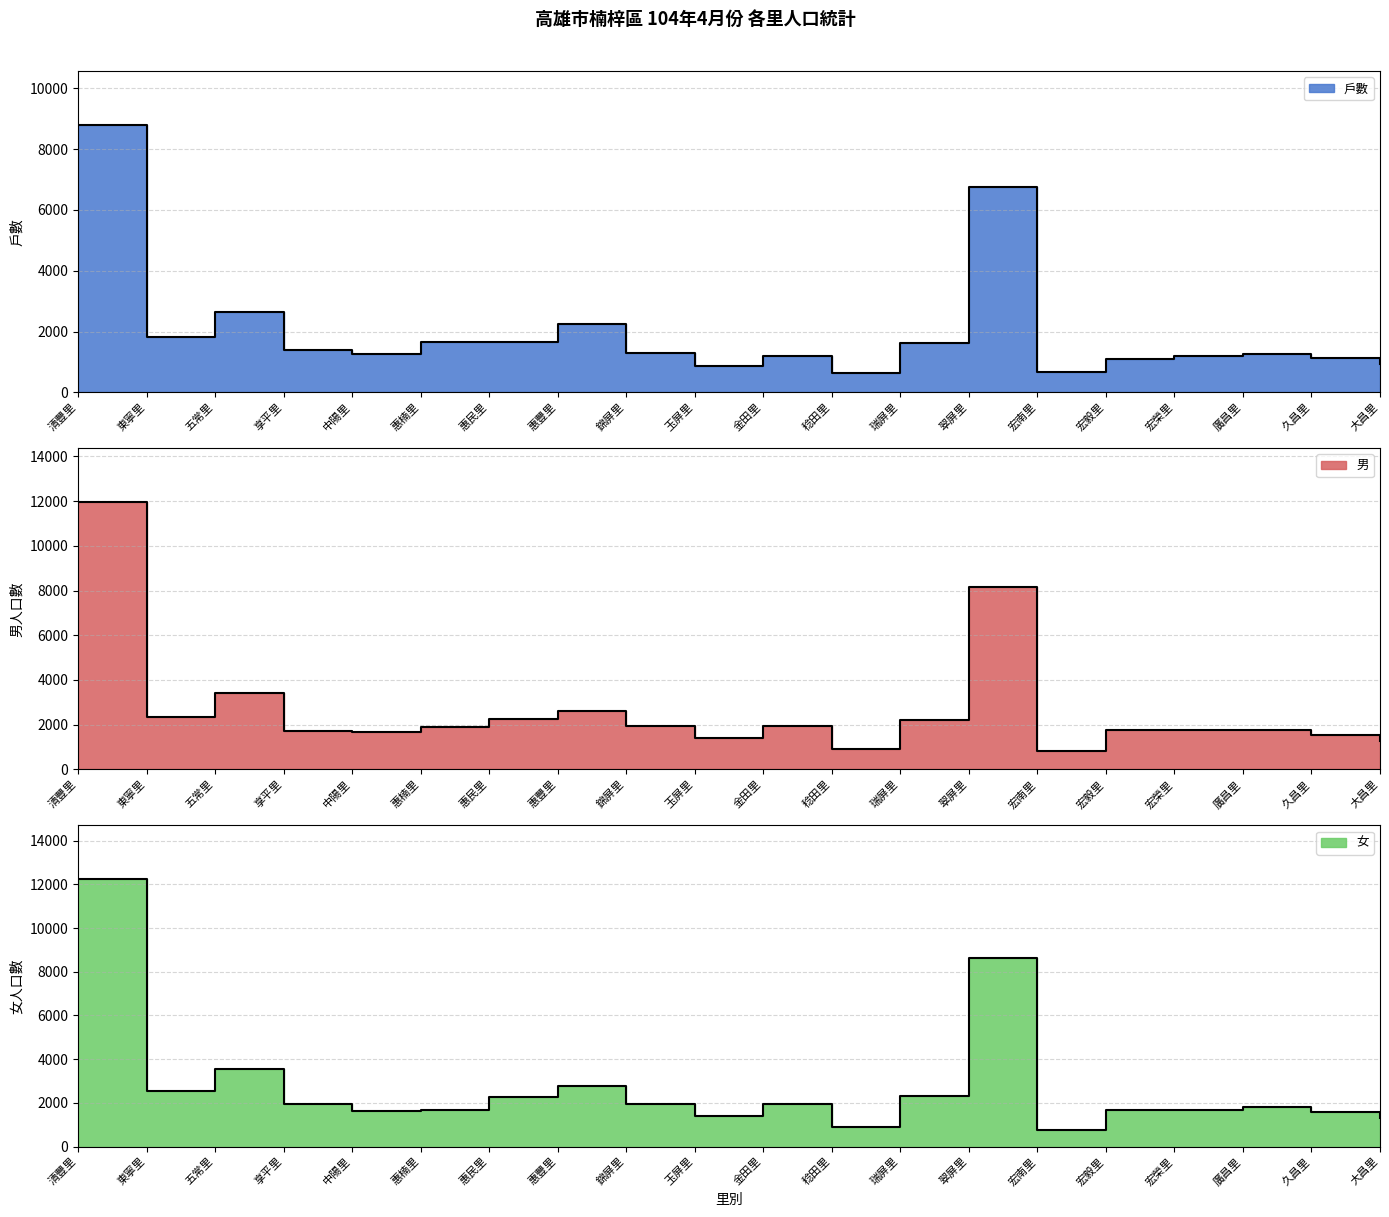

Count the number of categories in the chart.

20